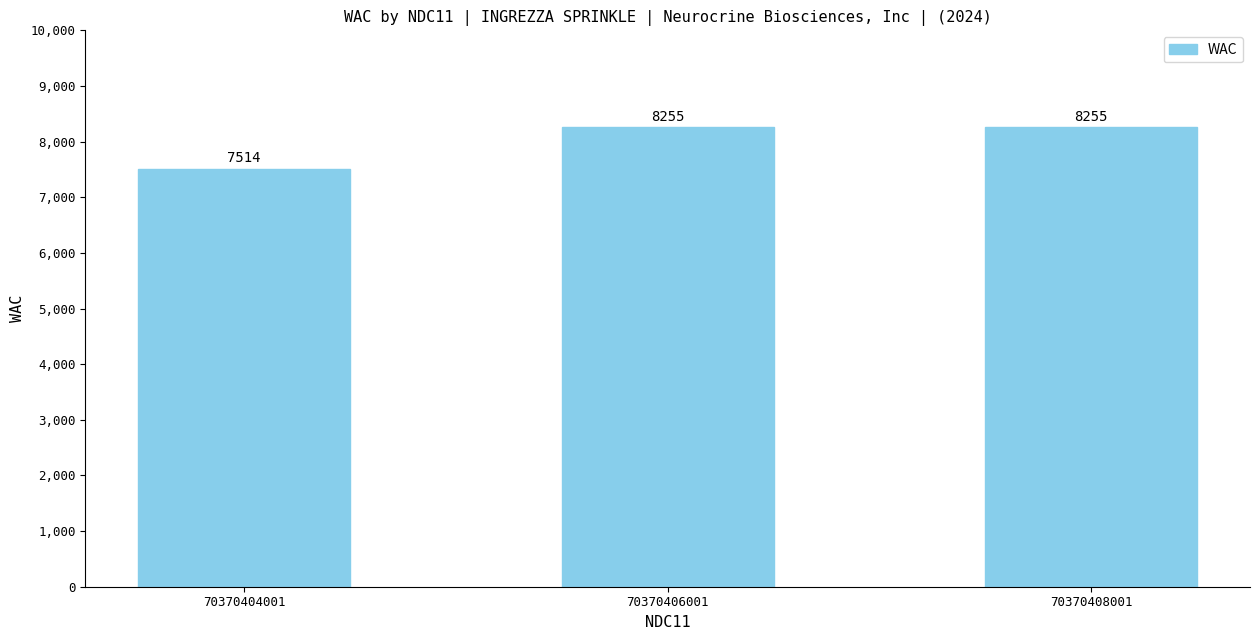

Reading left to right, what are all the values shown in this chart?

70370404001=7514	70370406001=8255	70370408001=8255